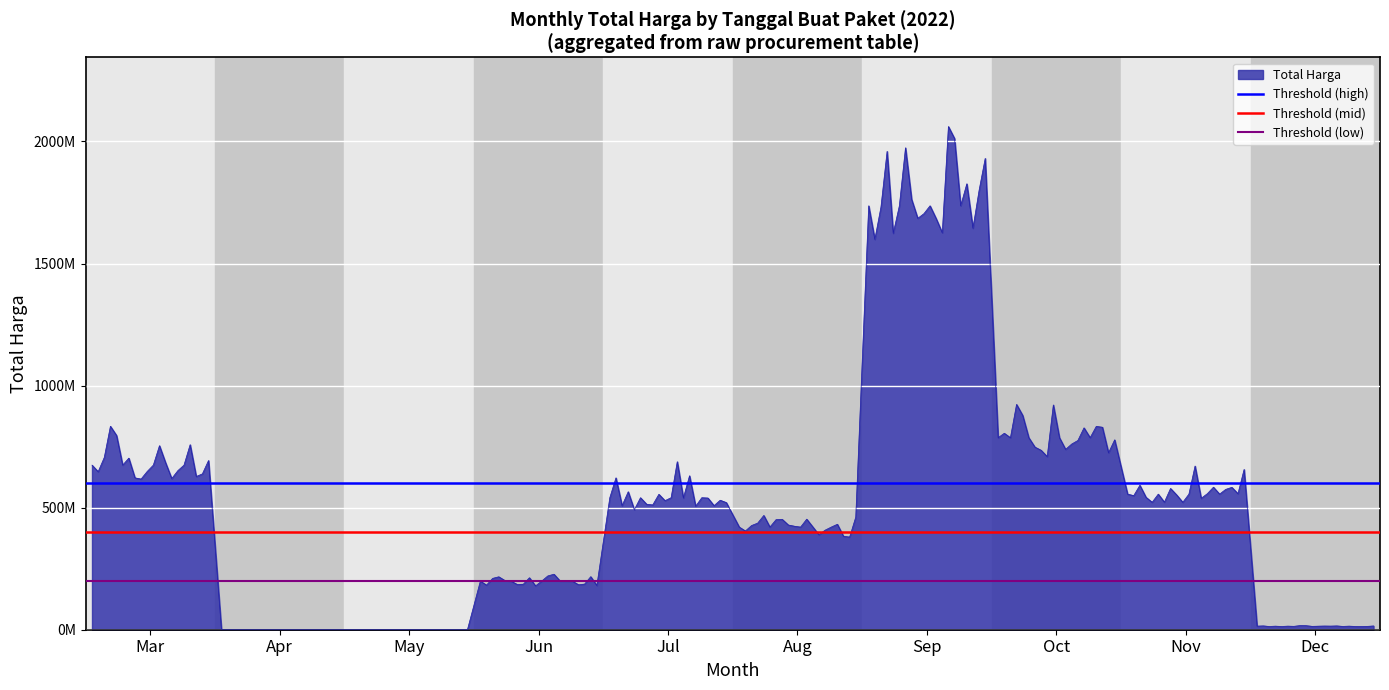

How many lines are shown in the chart?

3